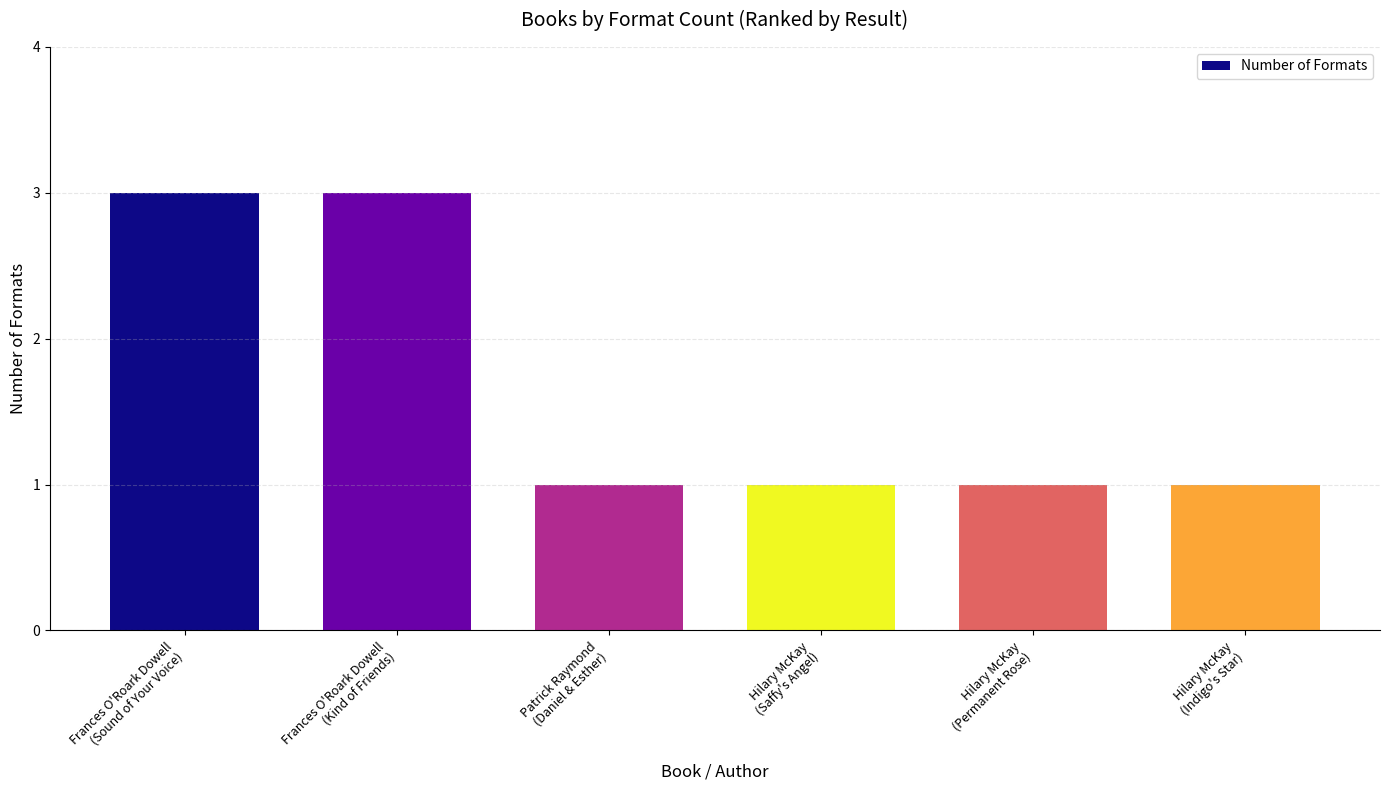

What is the greatest value displayed?

3